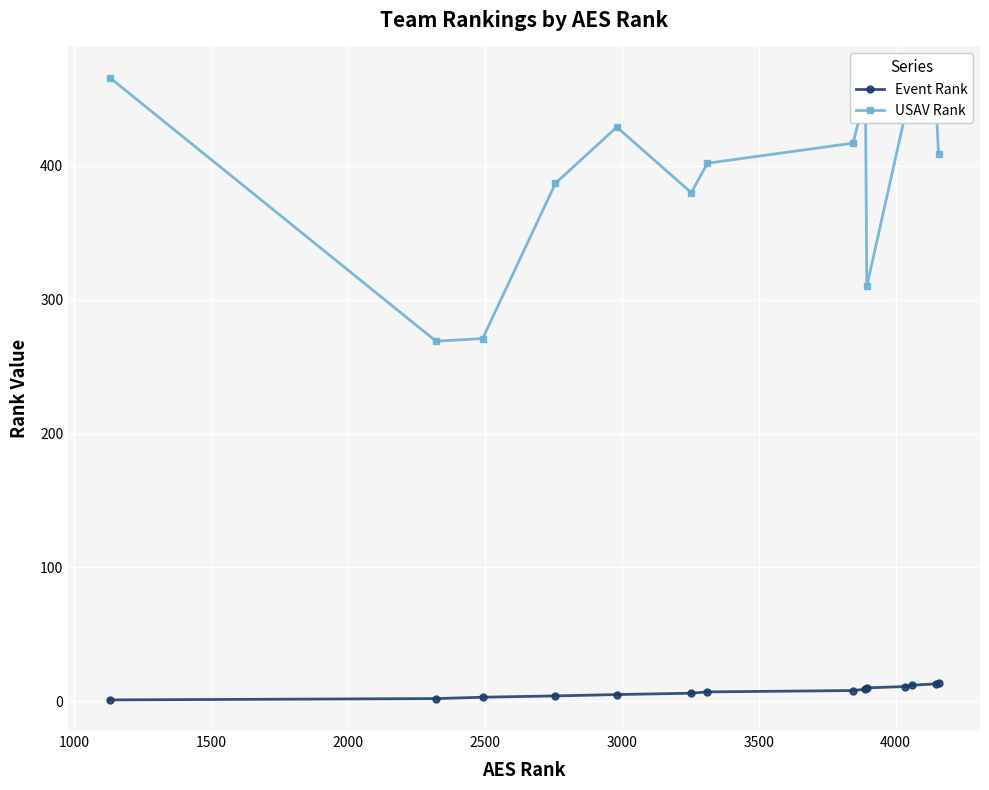

Which series has the largest total across all categories?

USAV Rank